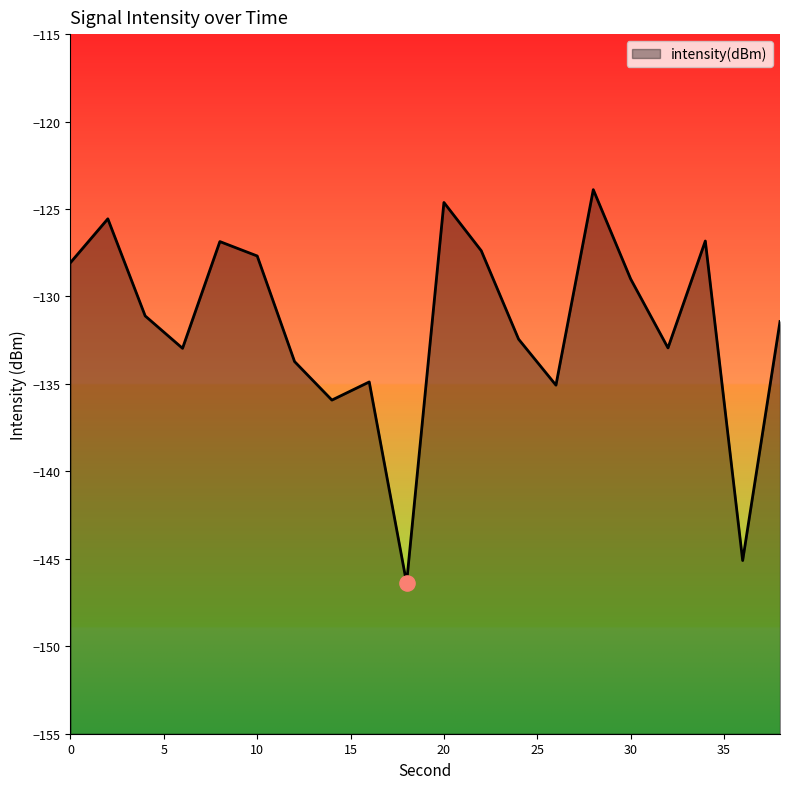

Between 4 and 28, which is larger?

28